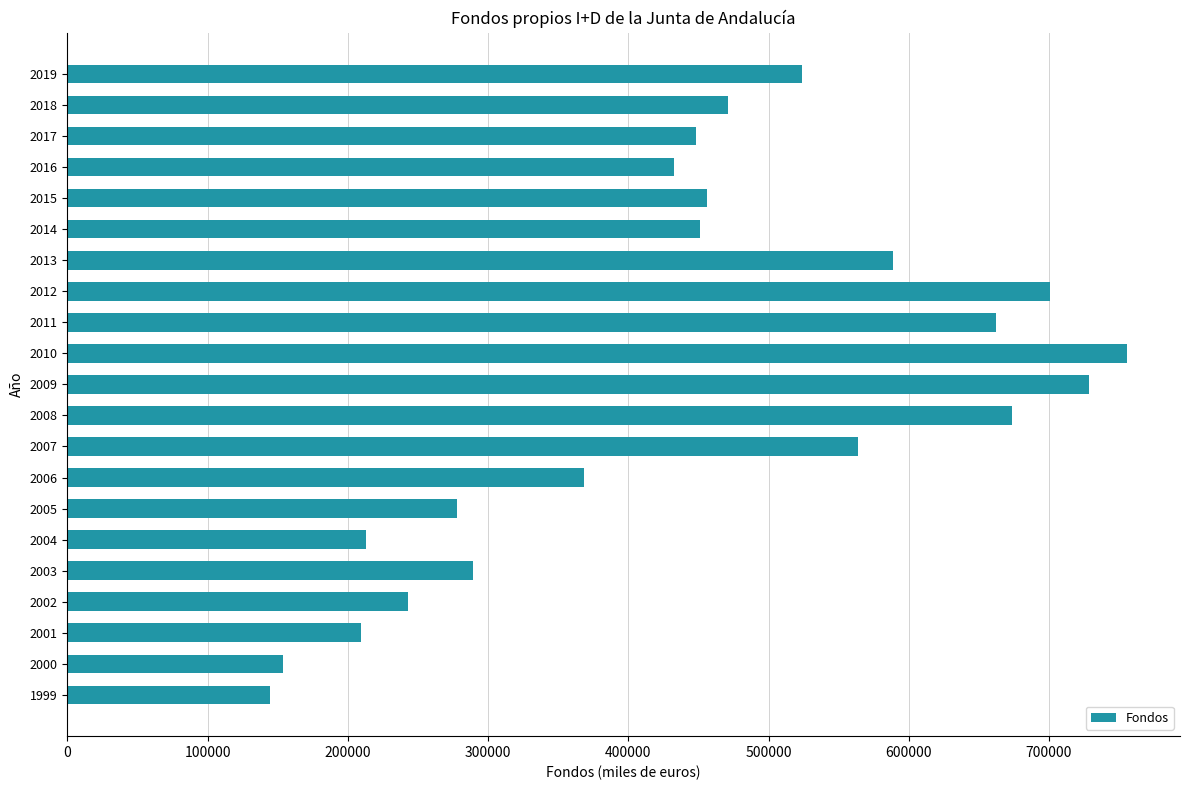

What is the sum of all values?

9356297.5